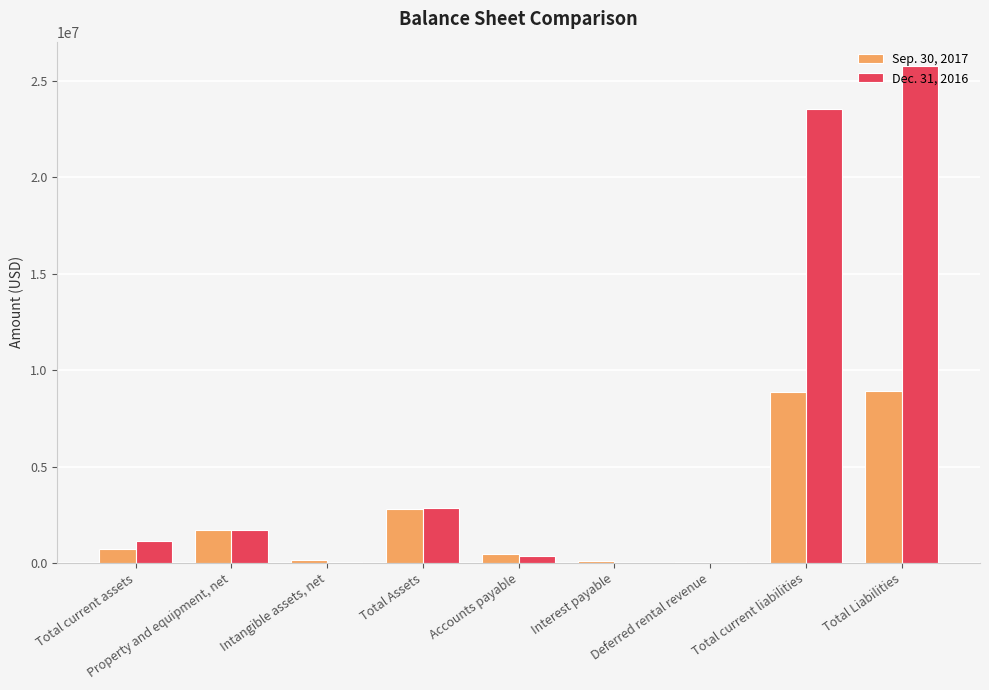

At which category is the sum across all series the highest?

Total Liabilities